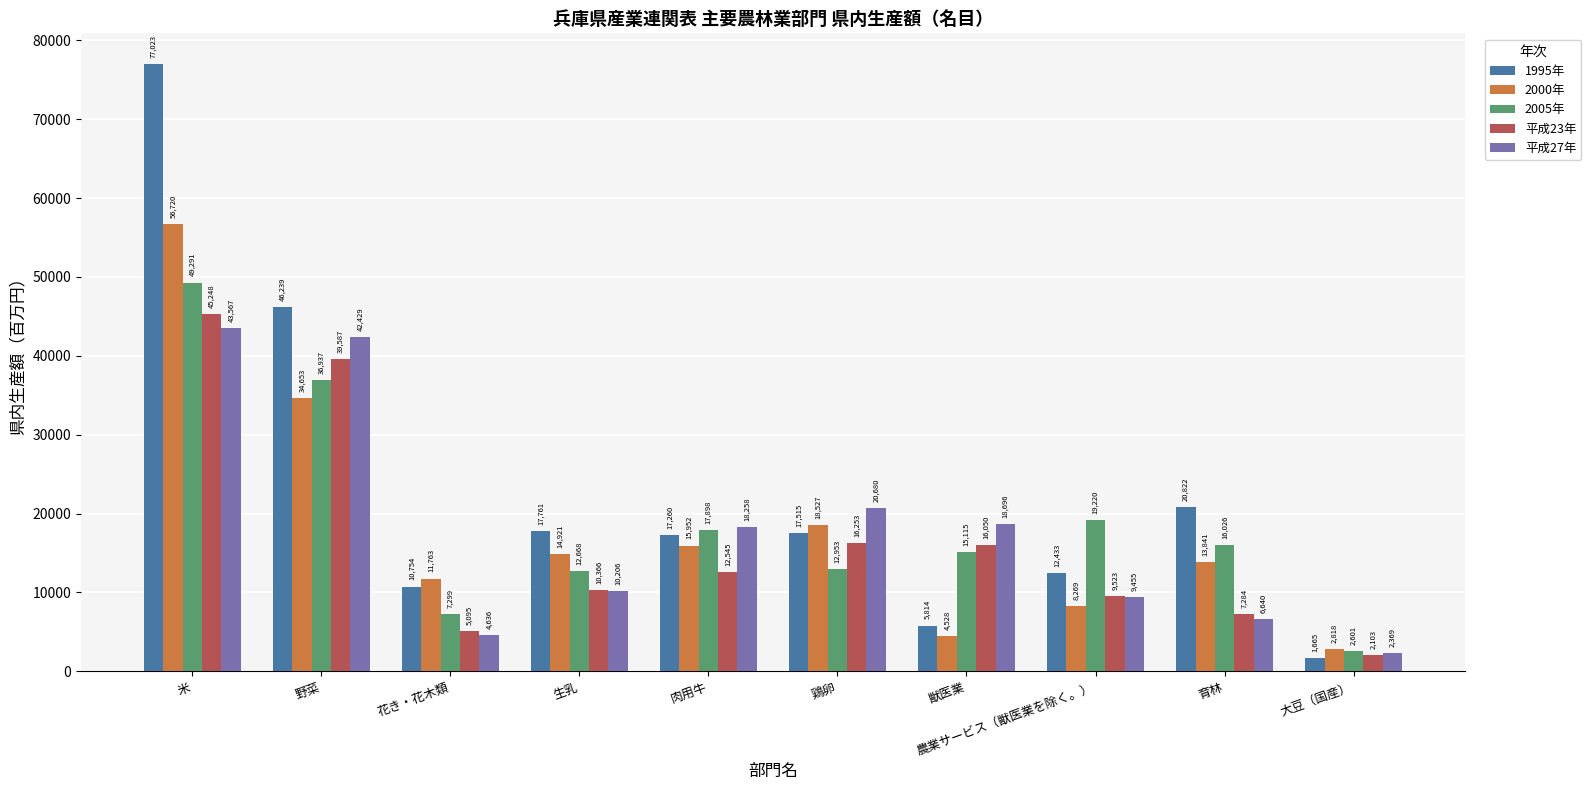

The value of 2000年 at 米 is 56720.0. True or false?

True